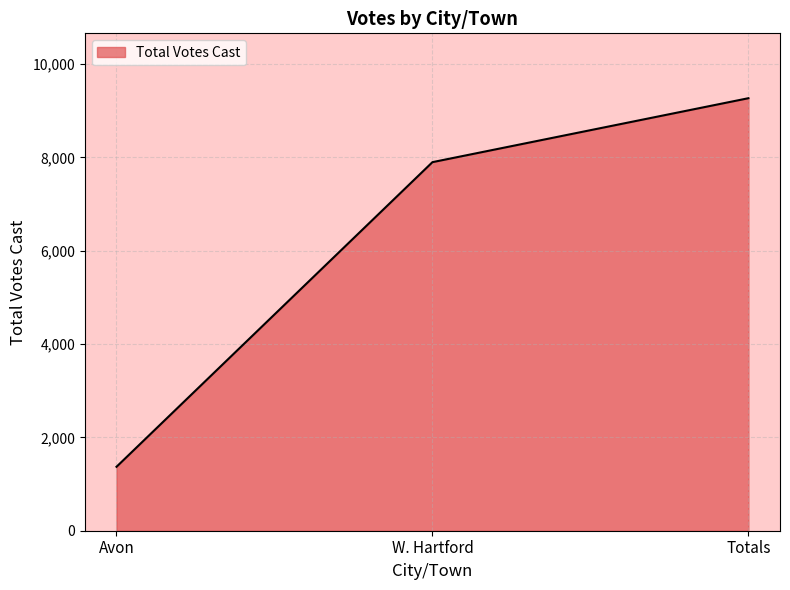

What is the difference between the maximum and minimum values?

7898